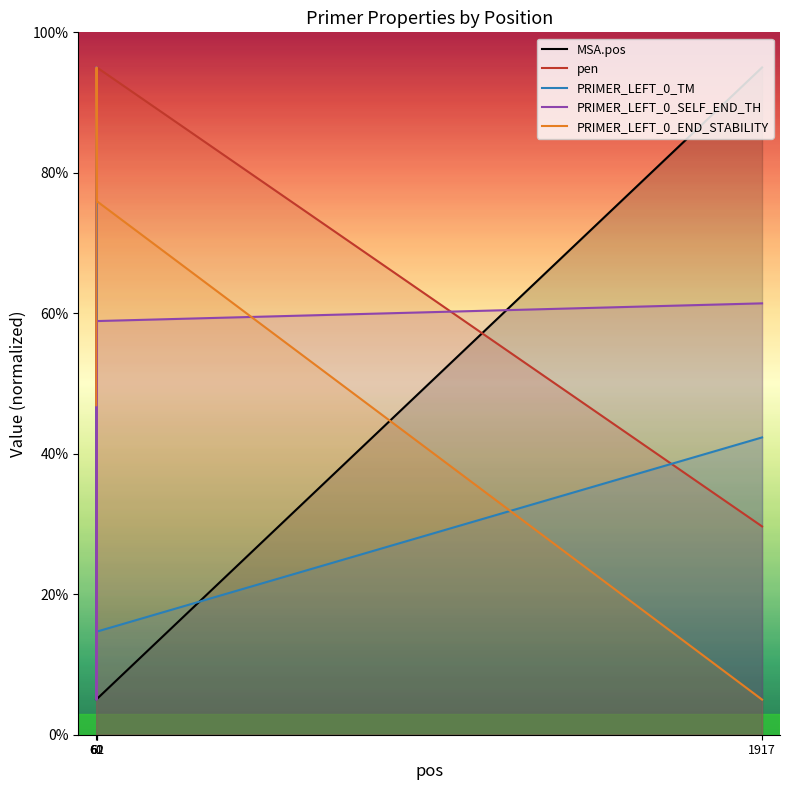

How many lines are shown in the chart?

5